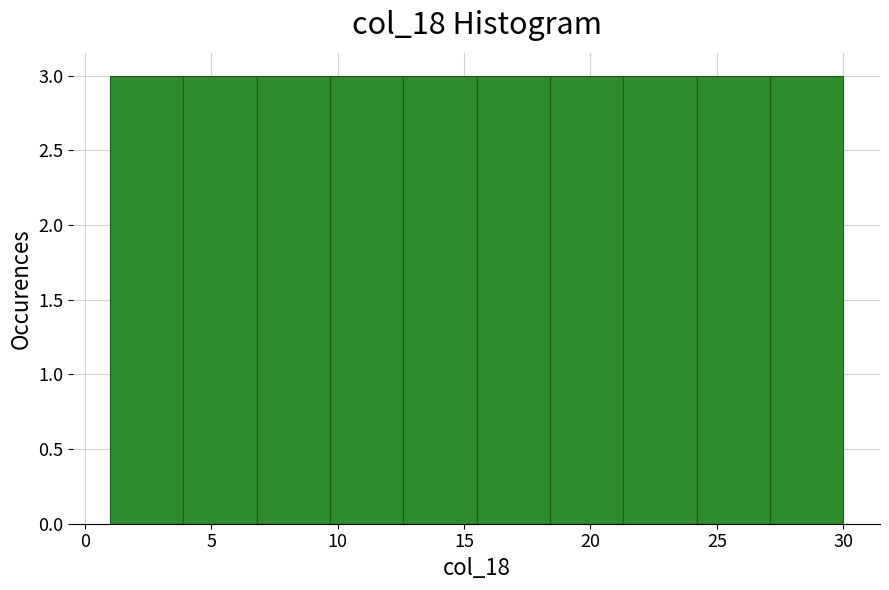

Reading left to right, transcribe this chart: for each bar, give the range it covers on the x-axis and its height. Neither the bar edges nor the heights are printed on the chart, so give them approximately, as read against the axes.

1.0 to 3.9: 3
3.9 to 6.8: 3
6.8 to 9.7: 3
9.7 to 12.6: 3
12.6 to 15.5: 3
15.5 to 18.4: 3
18.4 to 21.3: 3
21.3 to 24.2: 3
24.2 to 27.1: 3
27.1 to 30.0: 3